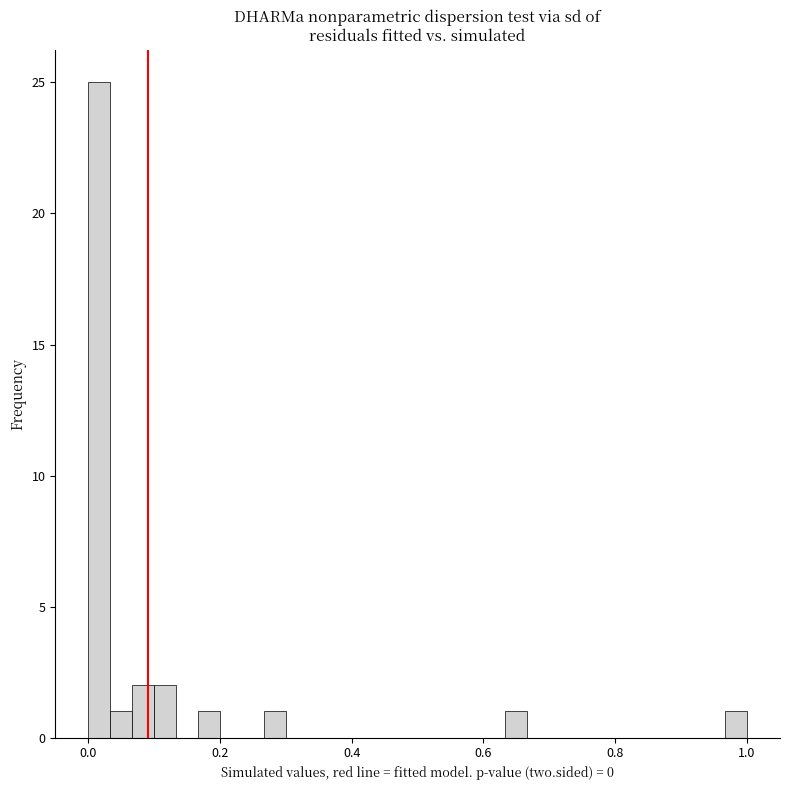

Around what value on the x-axis is the tallest bar? Give the approximate position of its centre, as read against the axis.

0.02